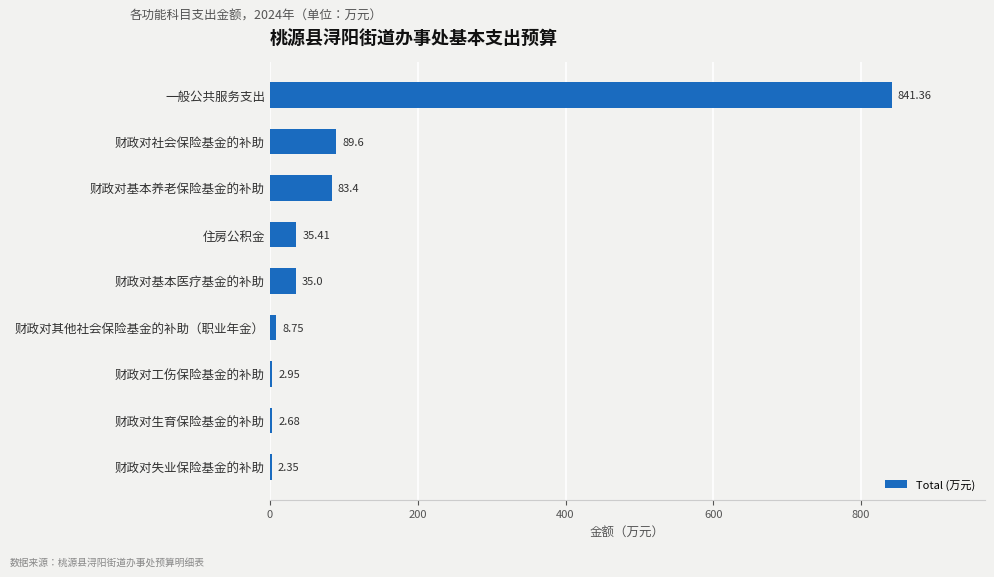

At which category does the chart reach its peak across all series?

一般公共服务支出